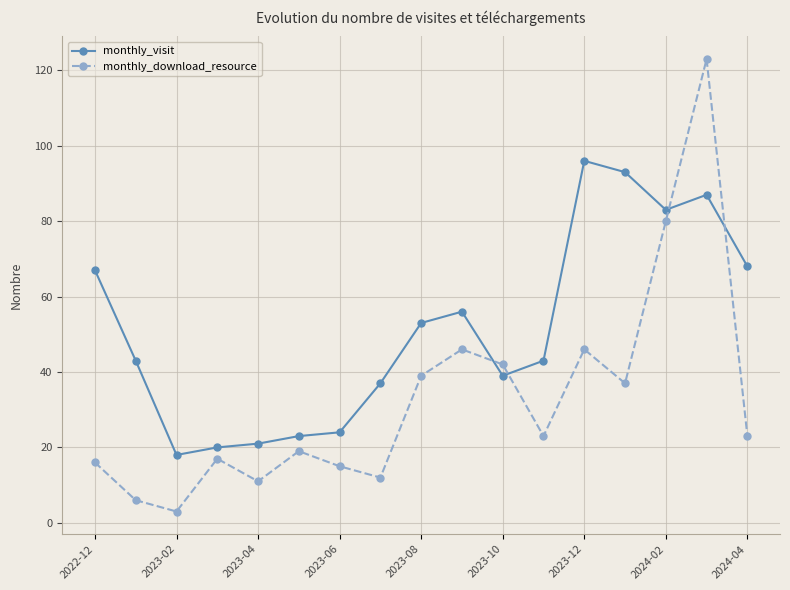

Which series has the largest total across all categories?

monthly_visit